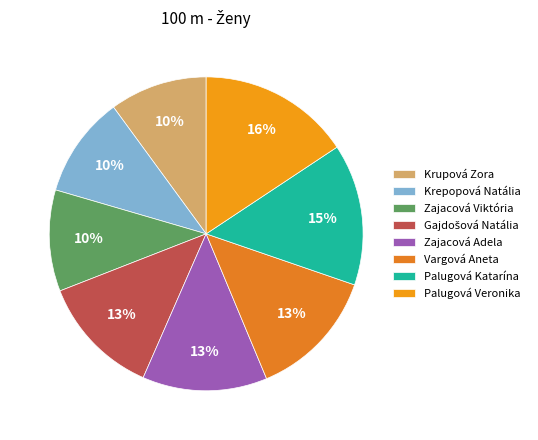

To the nearest percent, what is the difference between the Vargová Aneta and Krepopová Natália slice percentages?

3%